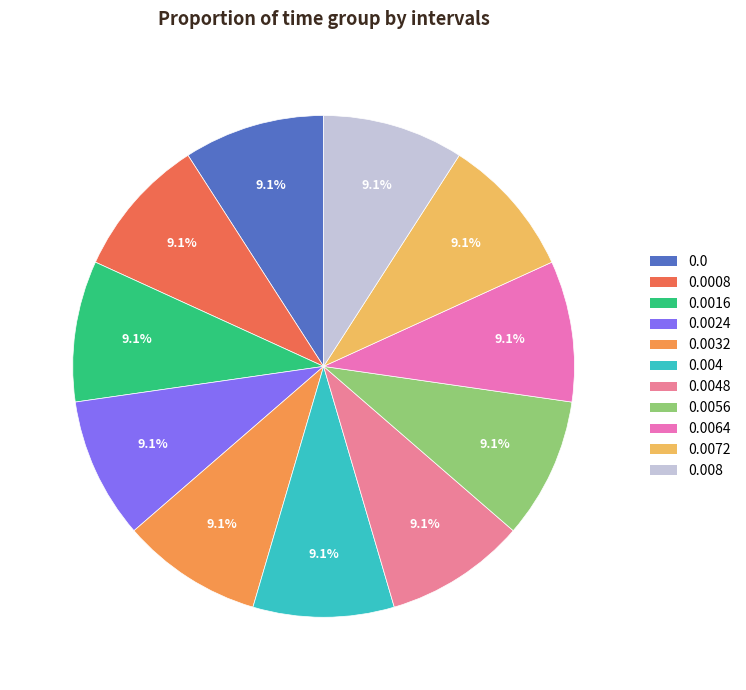

Between 0.0016 and 0.0024, which is larger?

0.0024